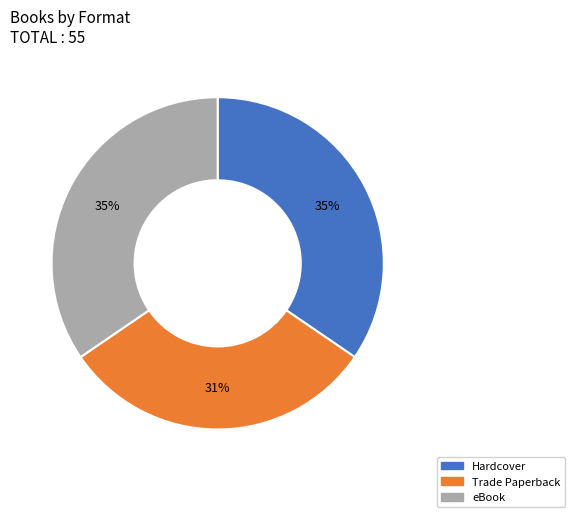

Is it true that Trade Paperback is 31% of the pie?

True